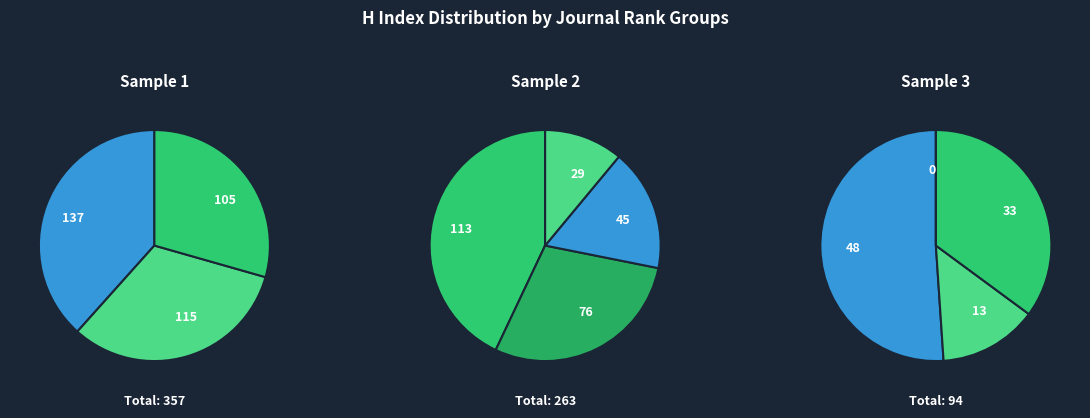

To the nearest percent, what portion does Rank 4 represent?

16%